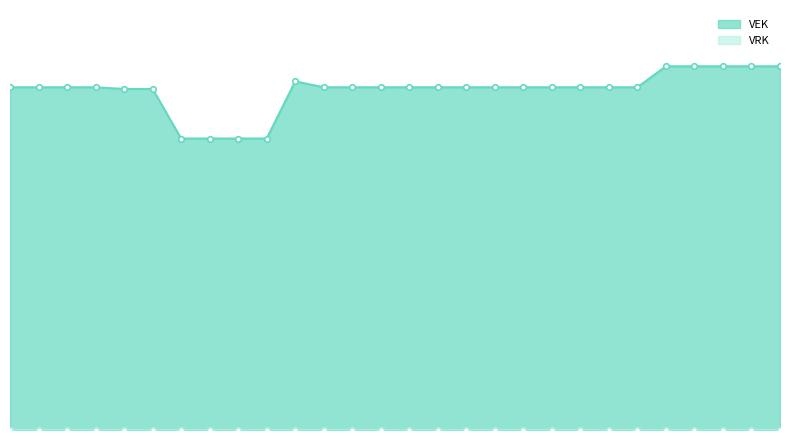

What is the sum of all values?

11308